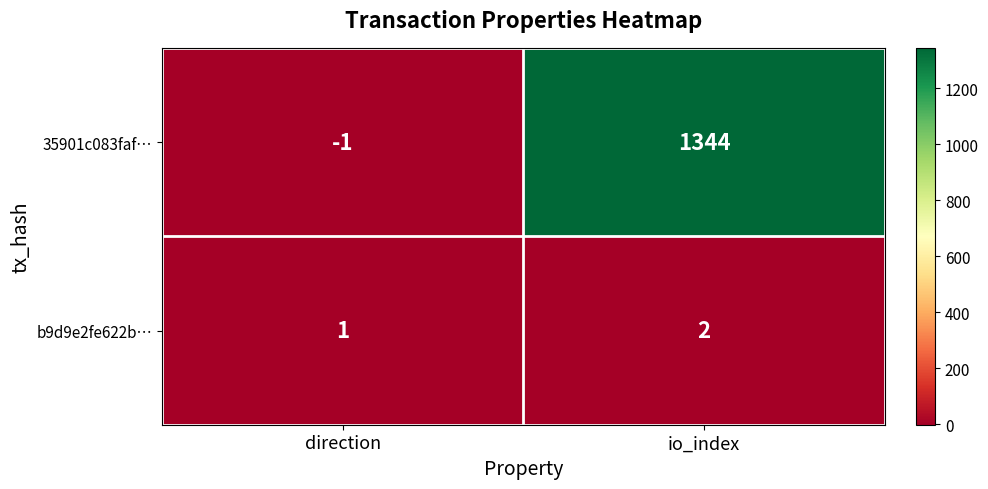

Is the value of b9d9e2fe622b… at io_index greater than the value of 35901c083faf… at io_index?

No